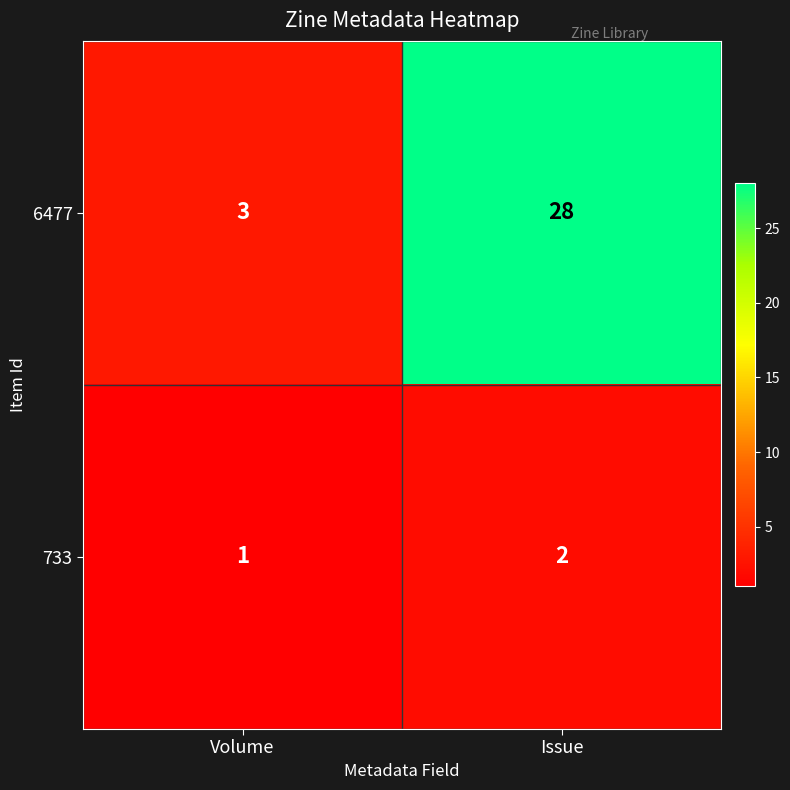

The value of 6477 at Volume is 5. True or false?

False